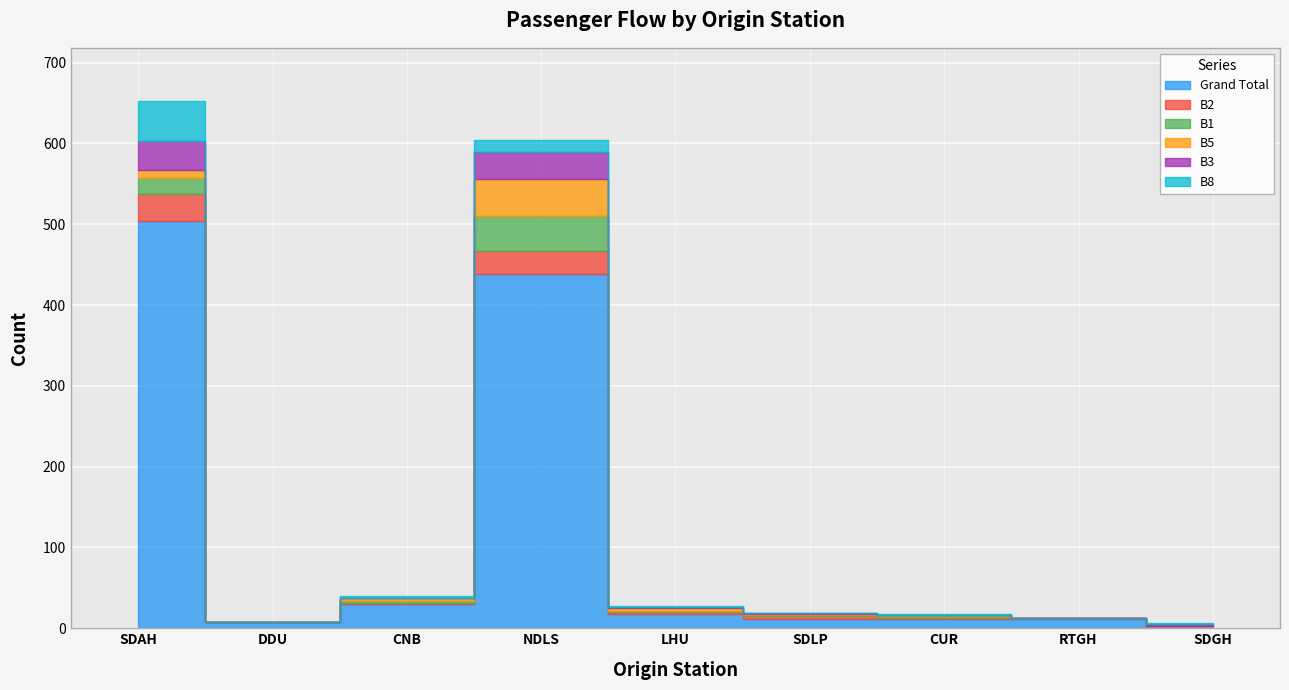

At how many categories does at least one series exceed 14?

4